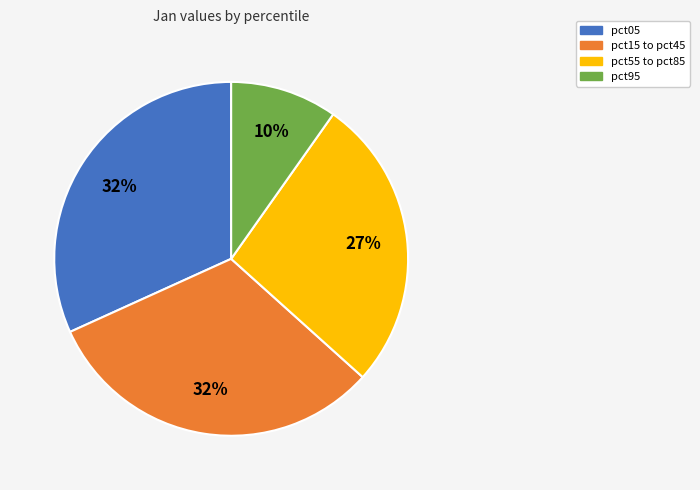

Count the number of slices in the pie.

4